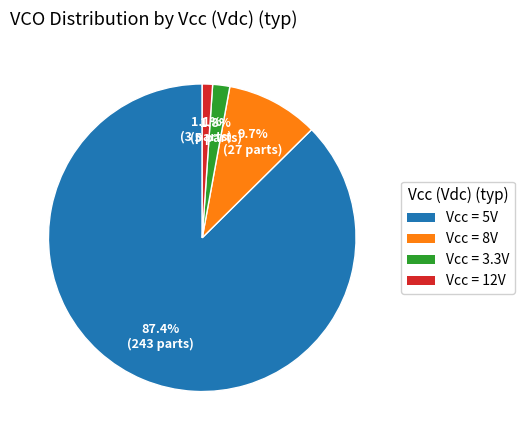

Combined, do Vcc = 3.3V and Vcc = 5V account for over 50%?

Yes